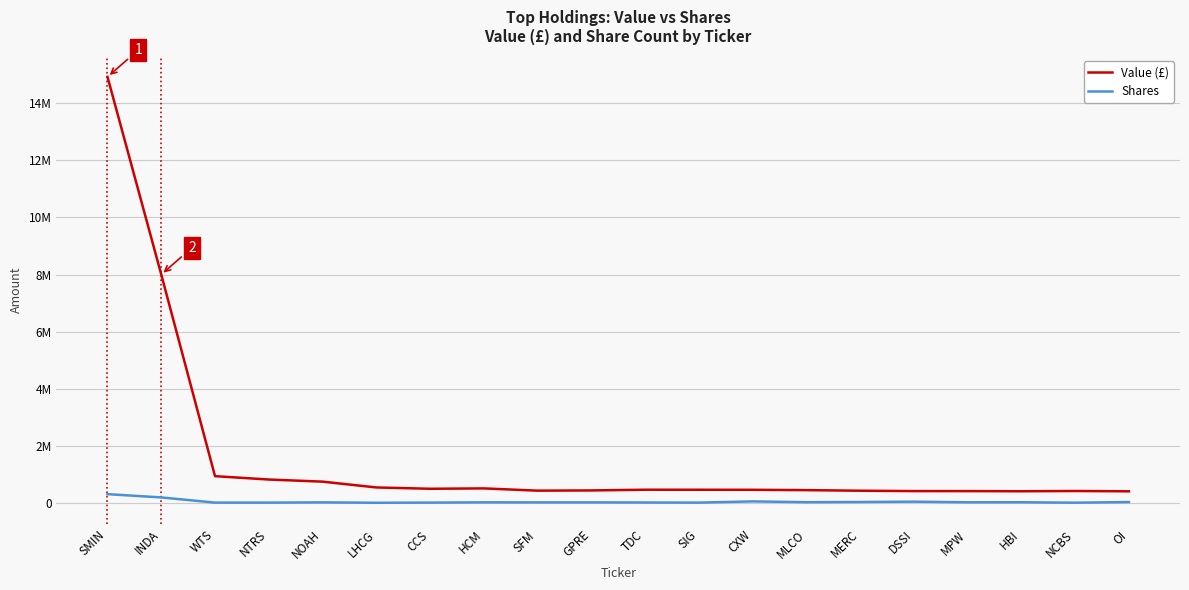

List the series in order of their peak value, highest first.

Value (£), Shares